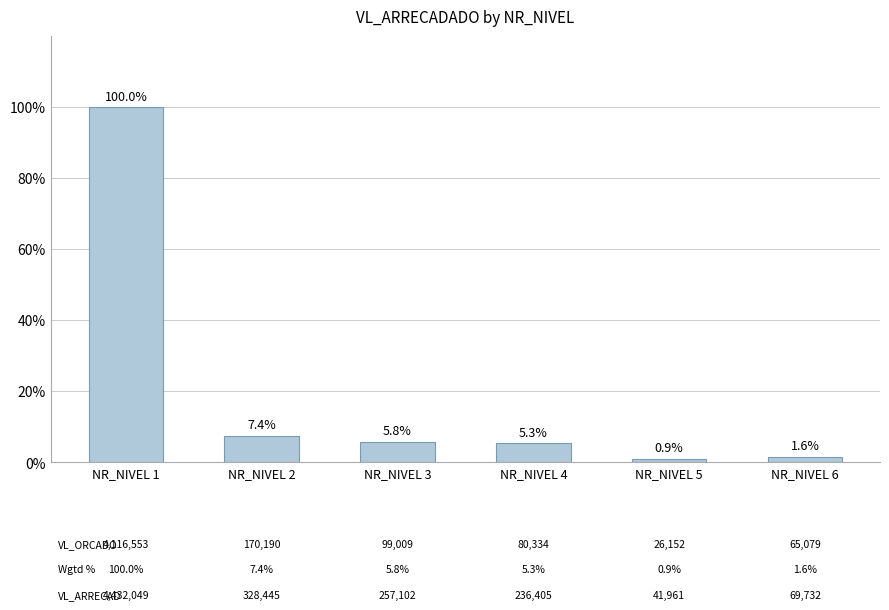

Rank the categories by value from highest to lowest.

NR_NIVEL 1, NR_NIVEL 2, NR_NIVEL 3, NR_NIVEL 4, NR_NIVEL 6, NR_NIVEL 5